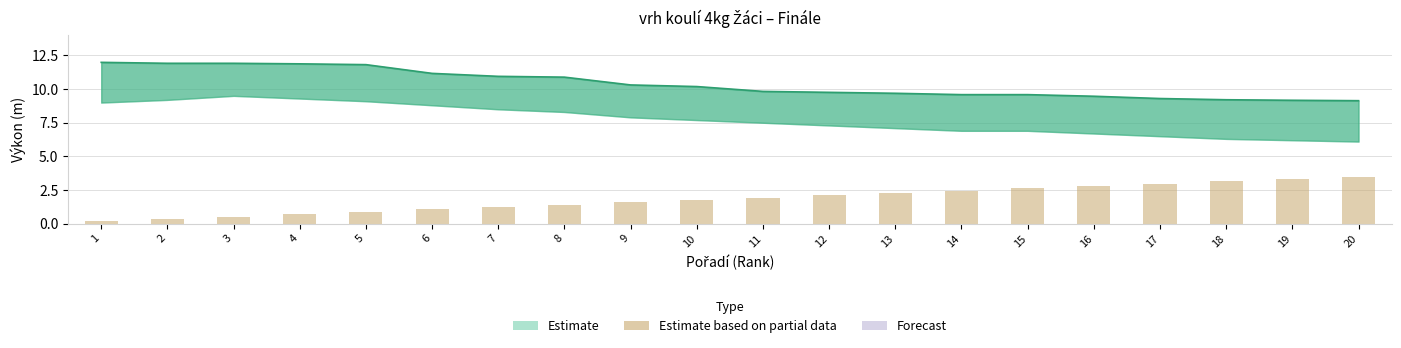

What is the difference between the maximum and second lowest values?

3.1